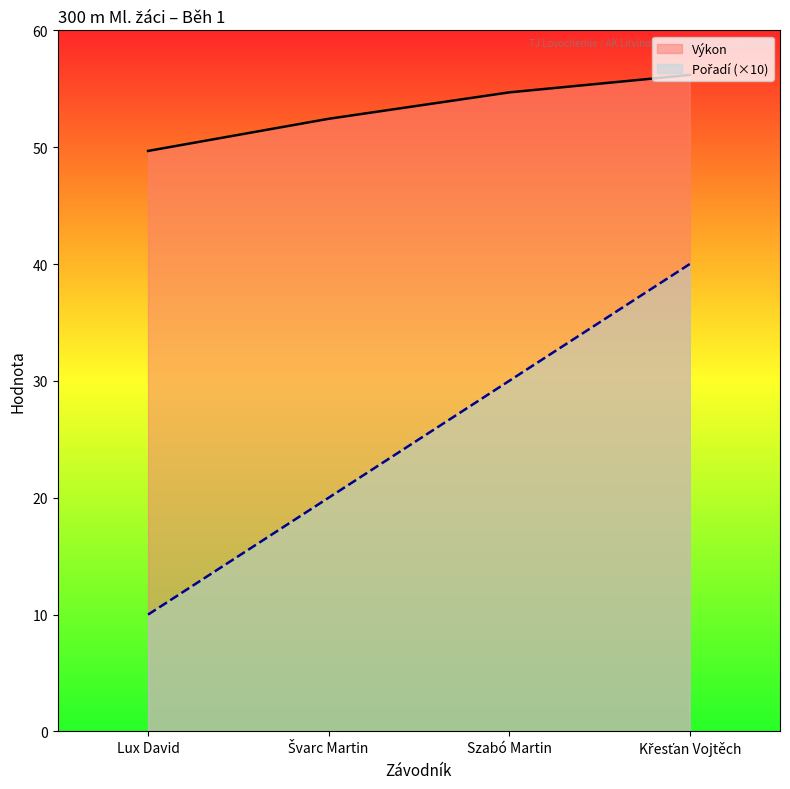

At which label does Výkon first exceed 54?

Szabó Martin